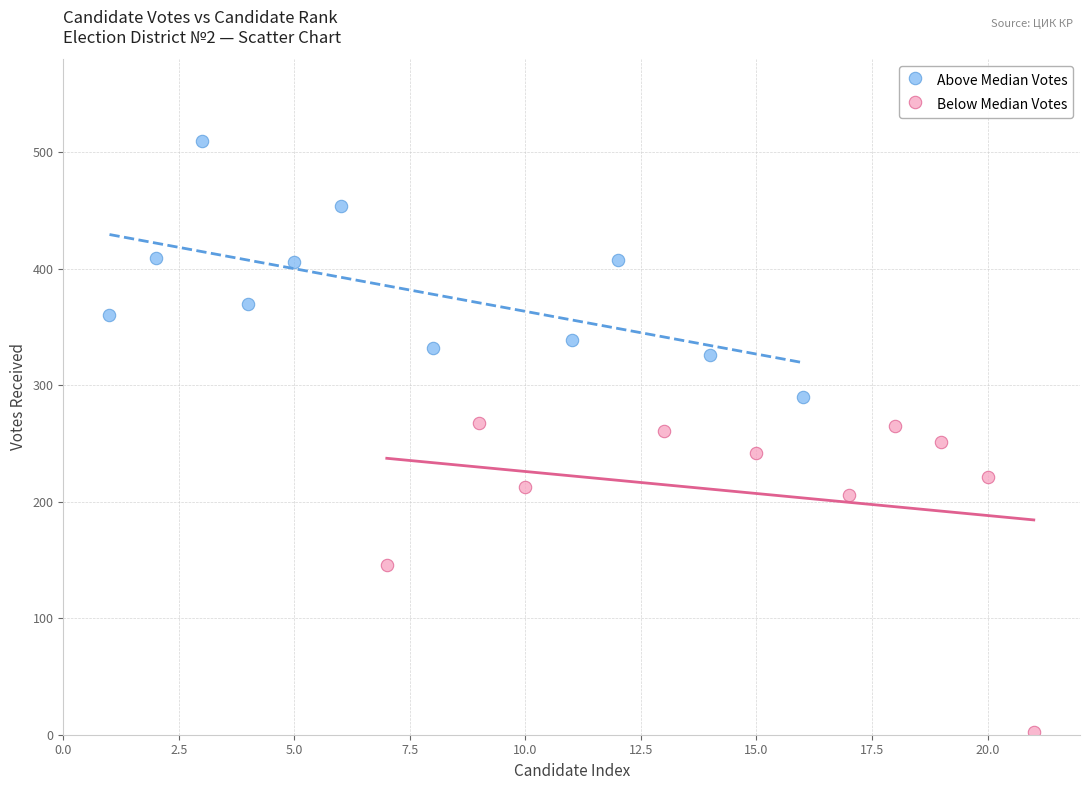

What are all the series names shown in the legend?

Above Median Votes, Below Median Votes